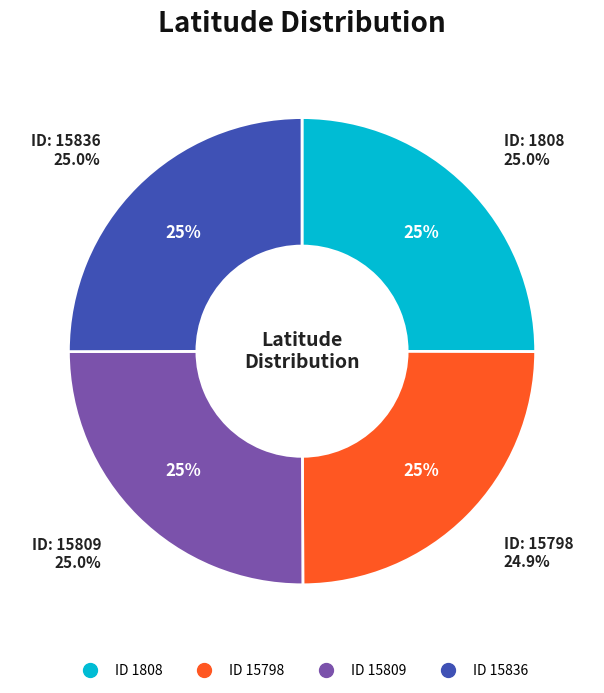

To the nearest percent, what percentage of the pie is 15809?

25%